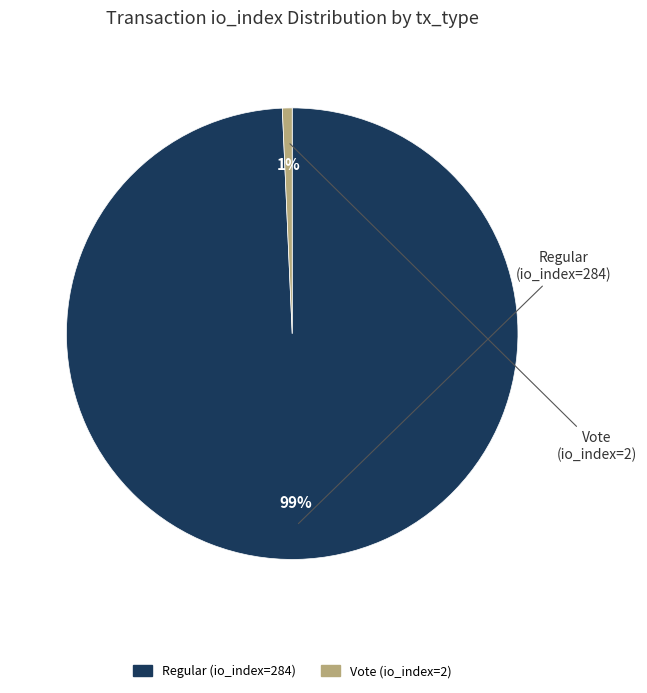

Between Regular (io_index=284) and Vote (io_index=2), which is larger?

Regular (io_index=284)